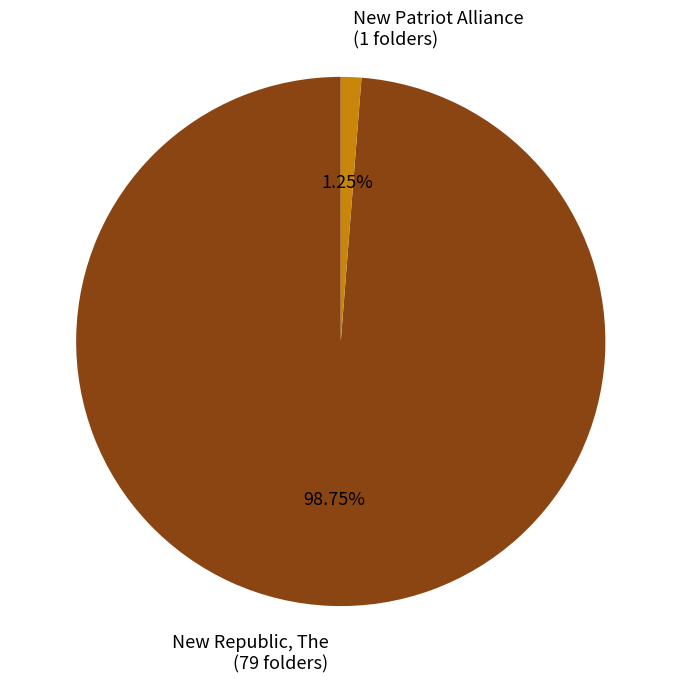

Is there any slice that represents more than half of the pie?

Yes